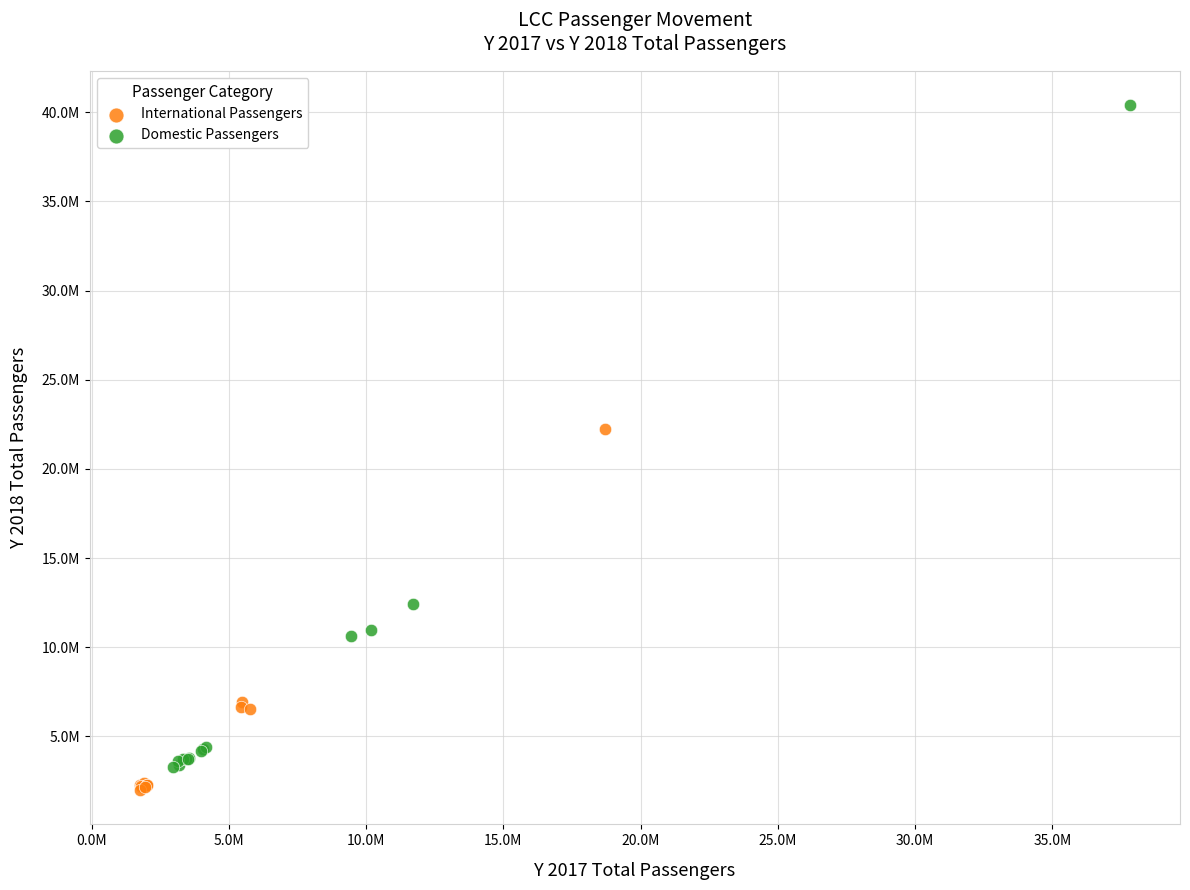

What are all the series names shown in the legend?

International Passengers, Domestic Passengers